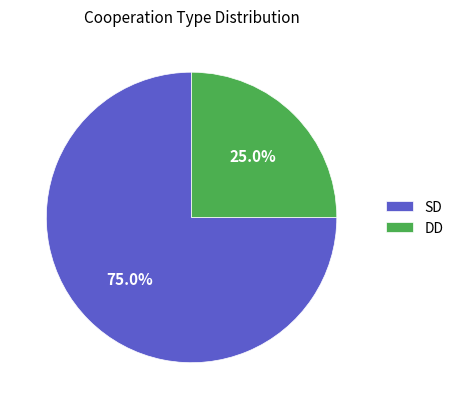

Is there a majority slice in this chart?

Yes